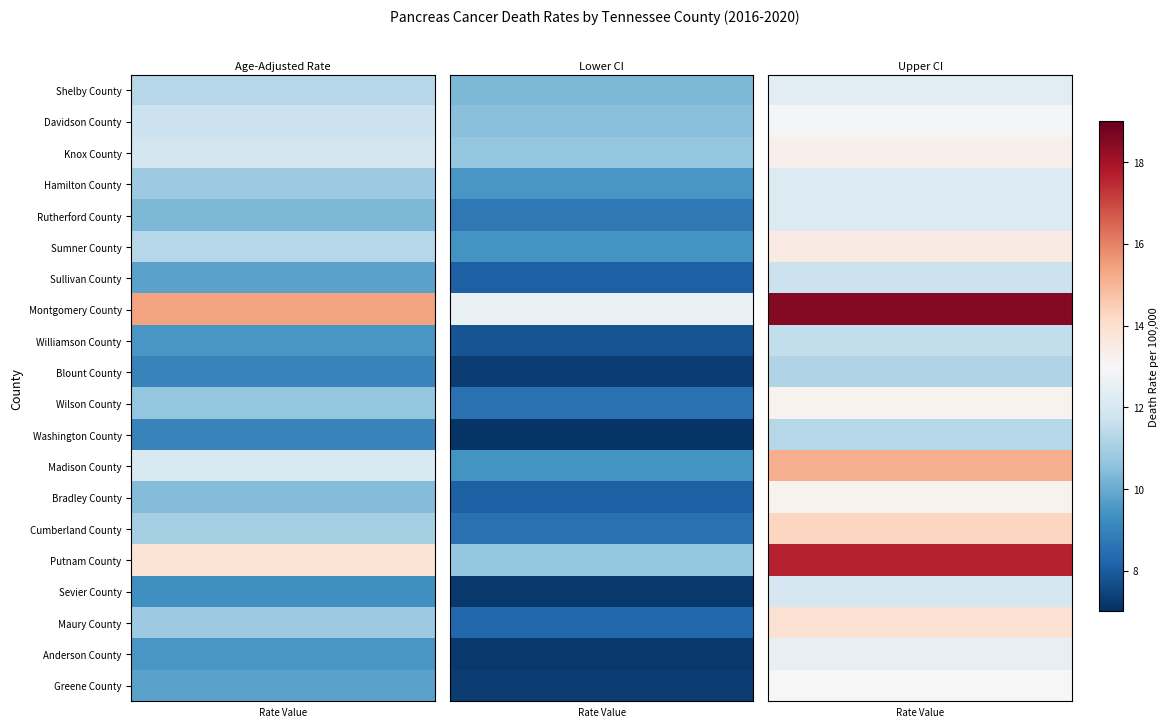

What is the difference between the maximum and minimum values in the Knox County series?

2.6